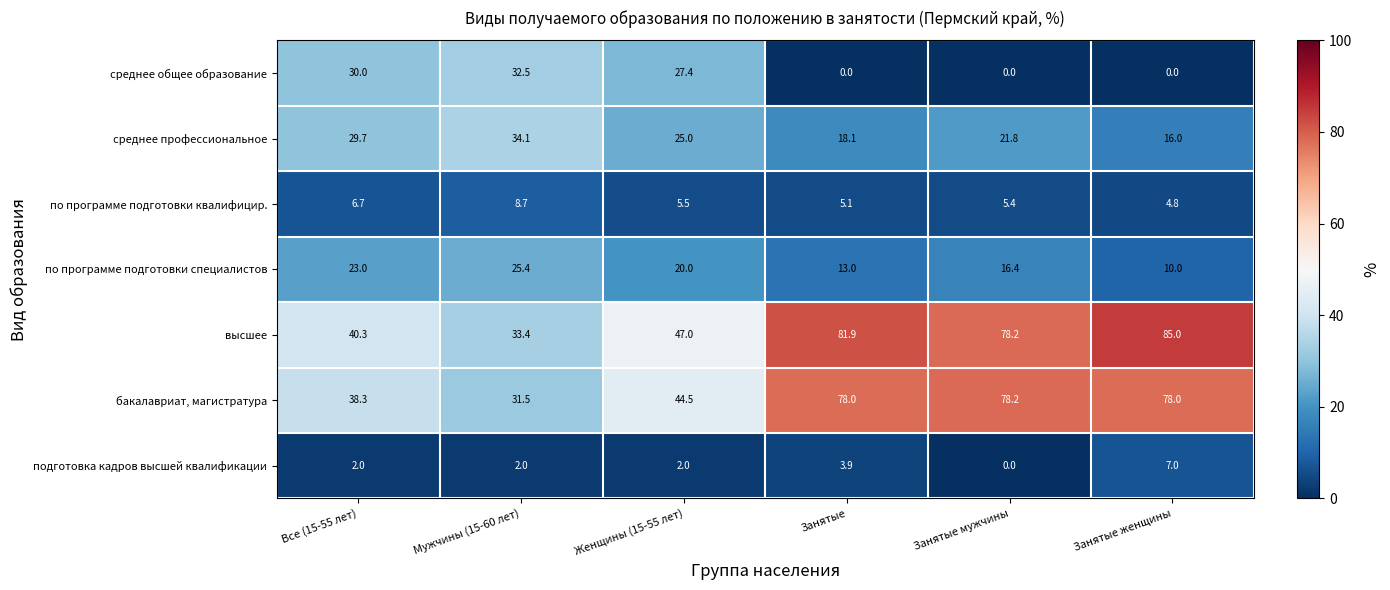

What is the spread (max minus min) of values at Все (15-55 лет)?

38.3